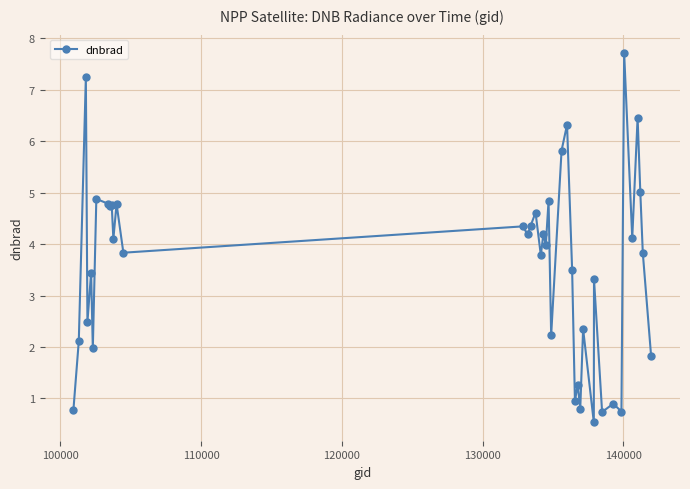

How many values are below 3?

14